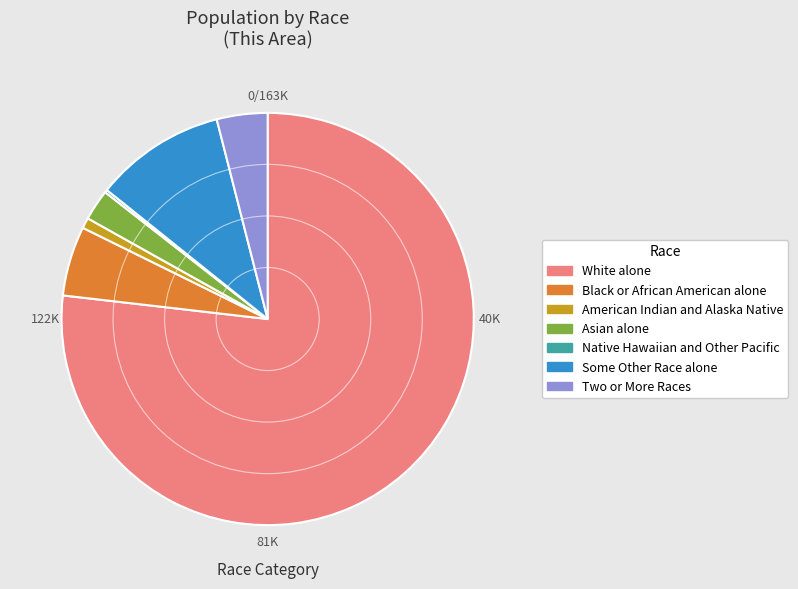

Do White alone and Two or More Races together represent more than half of the pie?

Yes